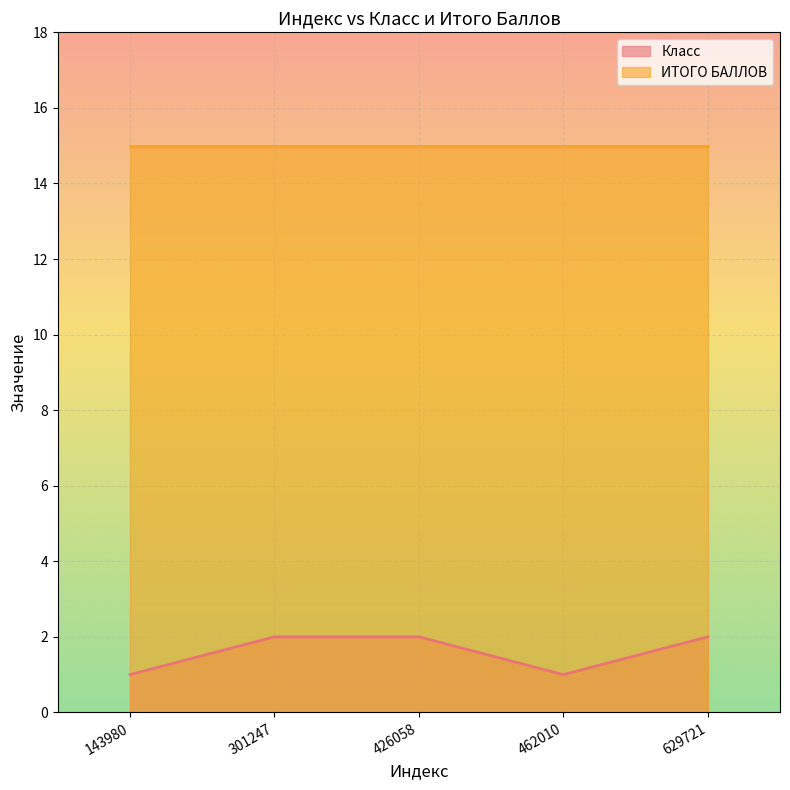

How many interior local valleys (lower than both neighbors) does the data have?

1